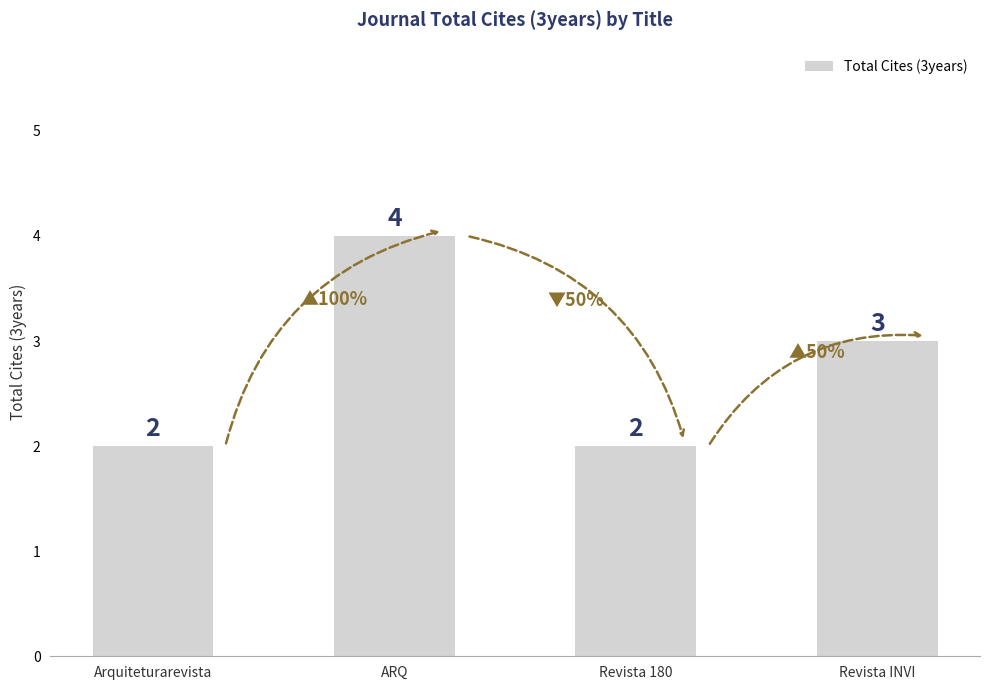

What is the maximum value shown in the chart?

4